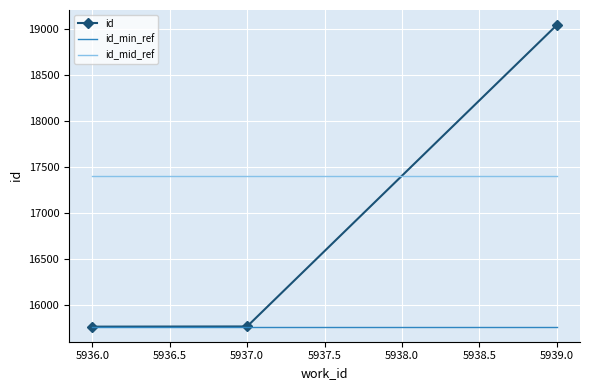

What is the highest value of the id_min_ref series?

15770